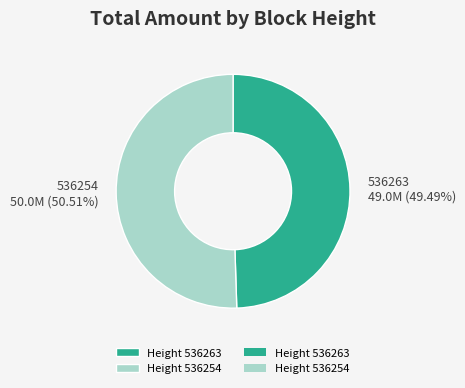

Is there any slice that represents more than half of the pie?

Yes